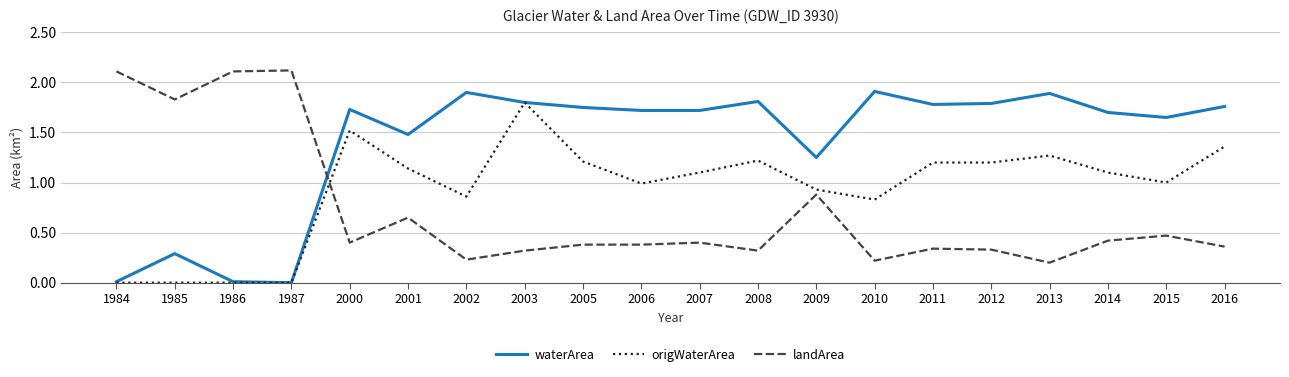

Is it true that origWaterArea equals 0.9 at 2009?

True